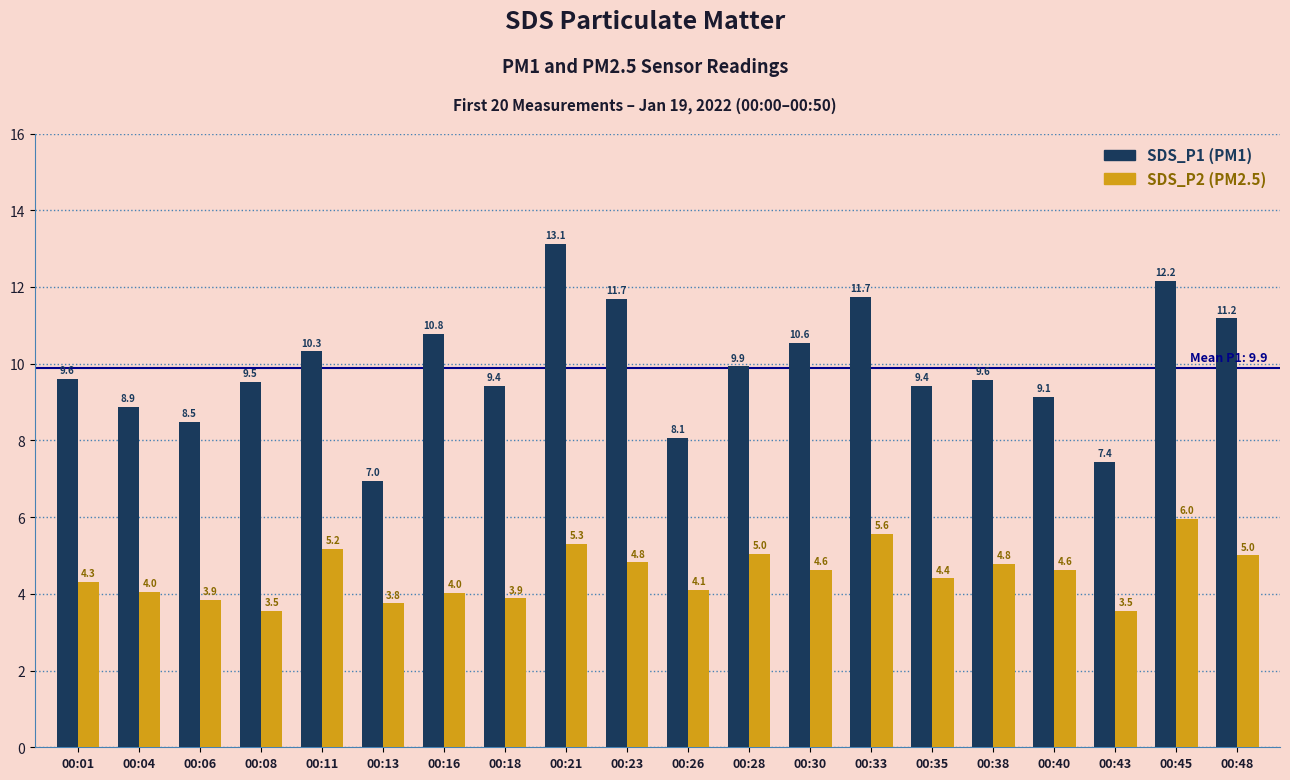

How many data points does each series have?

20